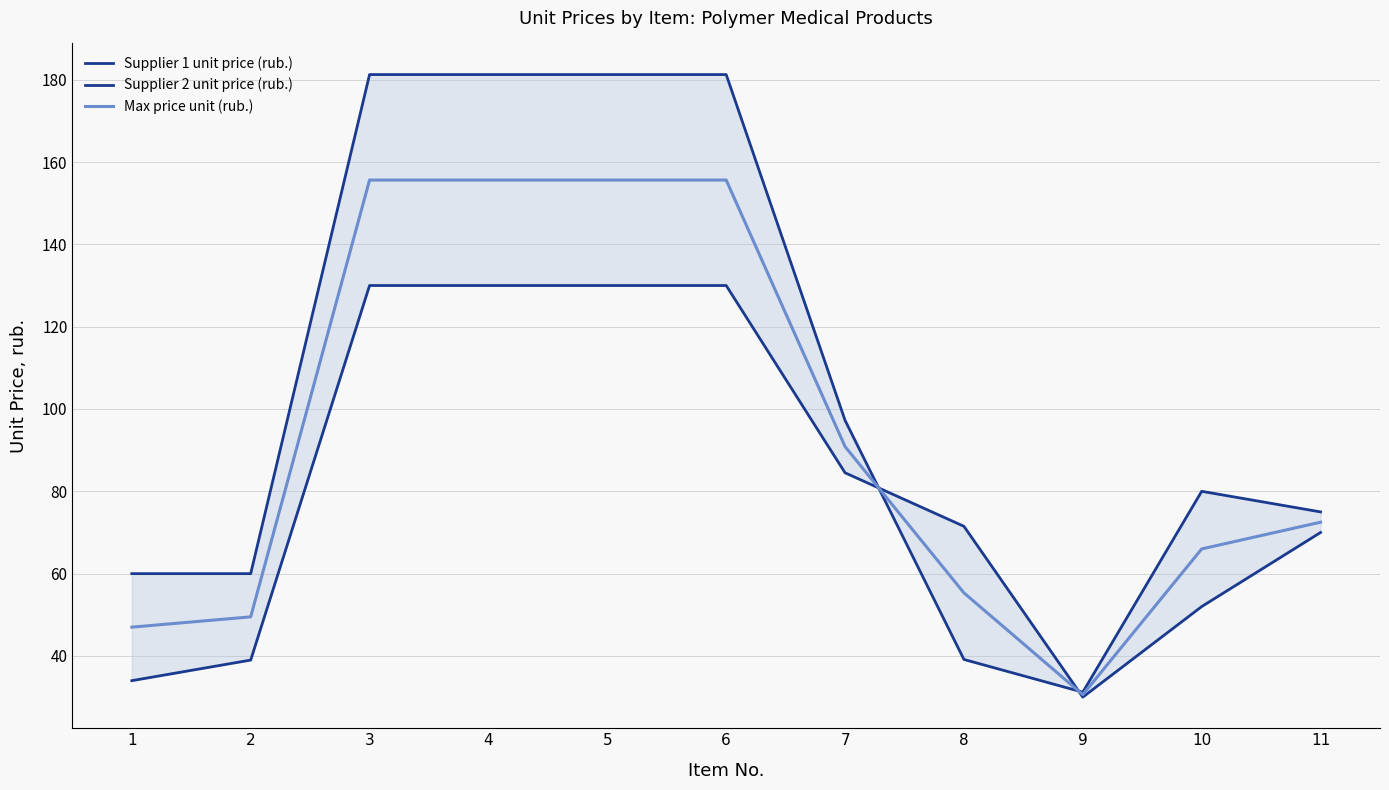

Where do Max price unit (rub.) and Supplier 1 unit price (rub.) first cross each other?

7 and 8